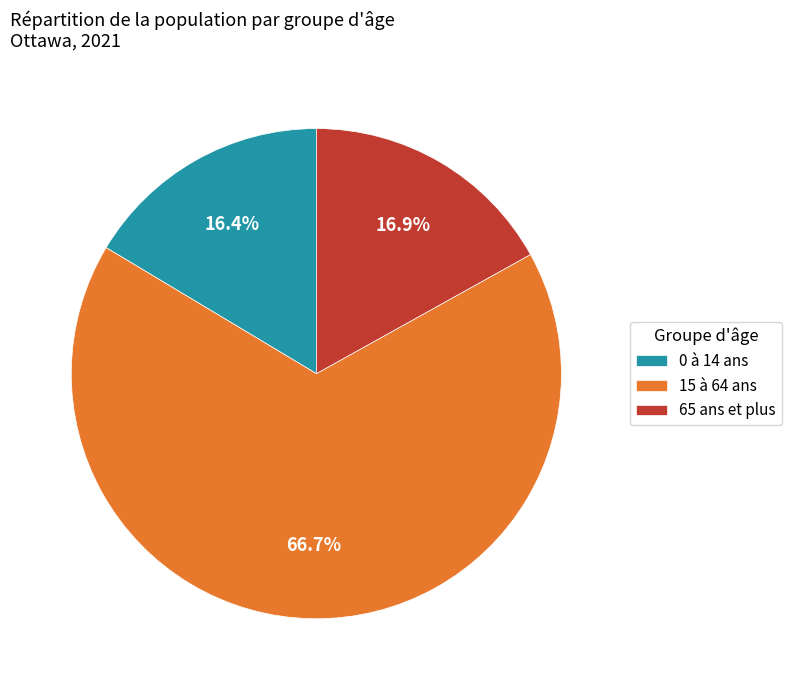

Which category has the smallest portion of the pie?

0 à 14 ans